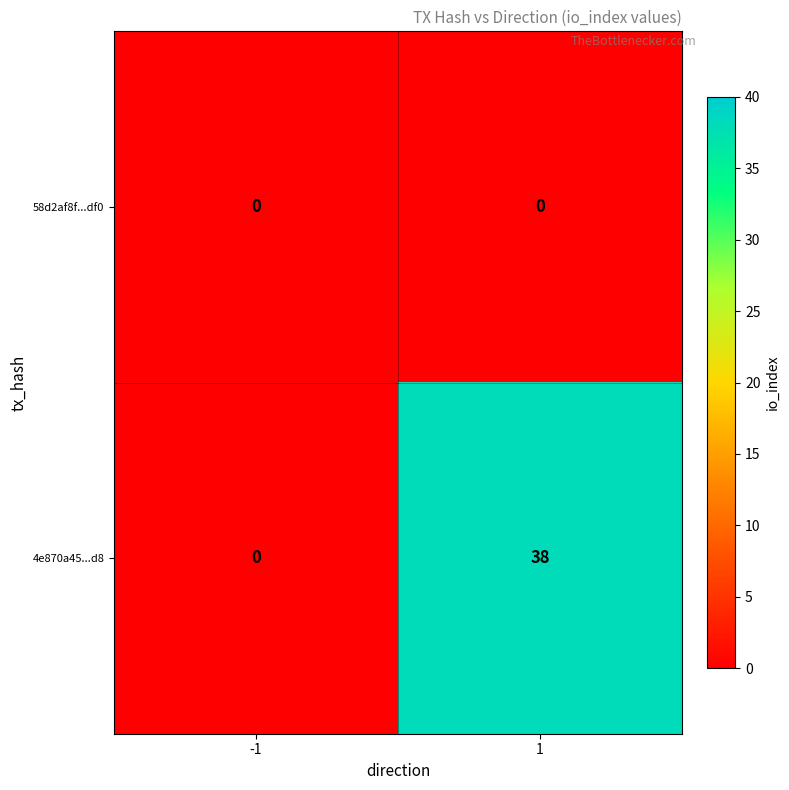

What is the difference between the 4e870a45...d8 values at 1 and -1?

38